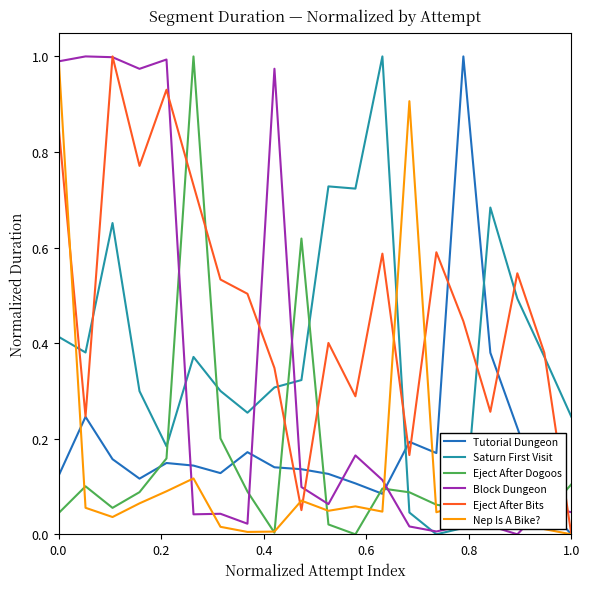

How many intersections are there between Eject After Dogoos and Eject After Bits?

5